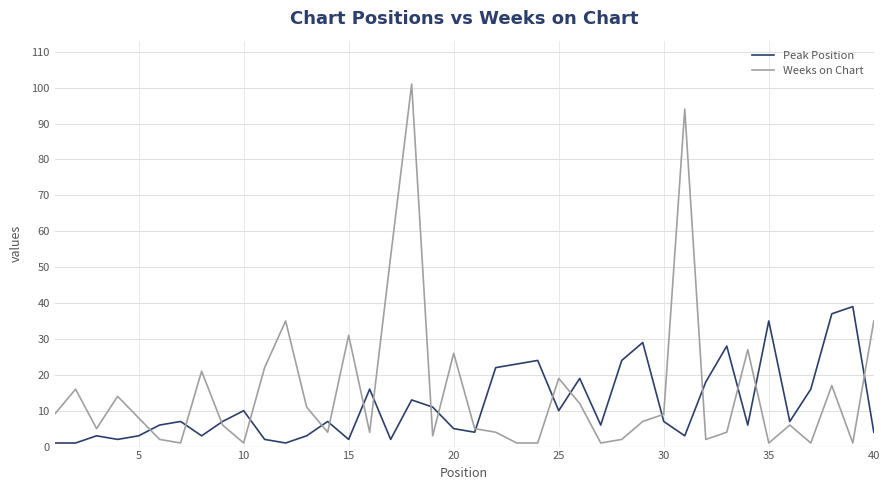

What is the maximum value shown in the chart?

101